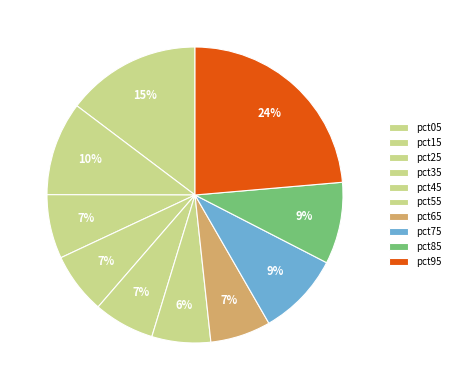

How many segments does this pie chart have?

10